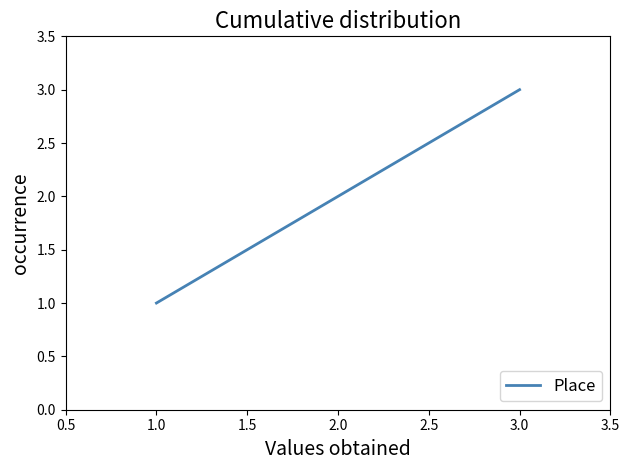

The value at 2.0 is 2. True or false?

True